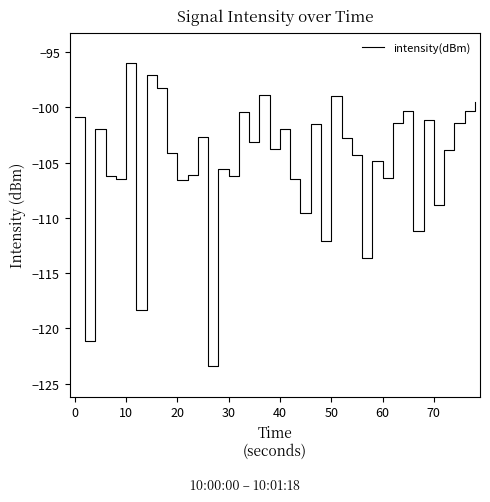

How many interior local valleys (lower than both neighbors) does the data have?

14